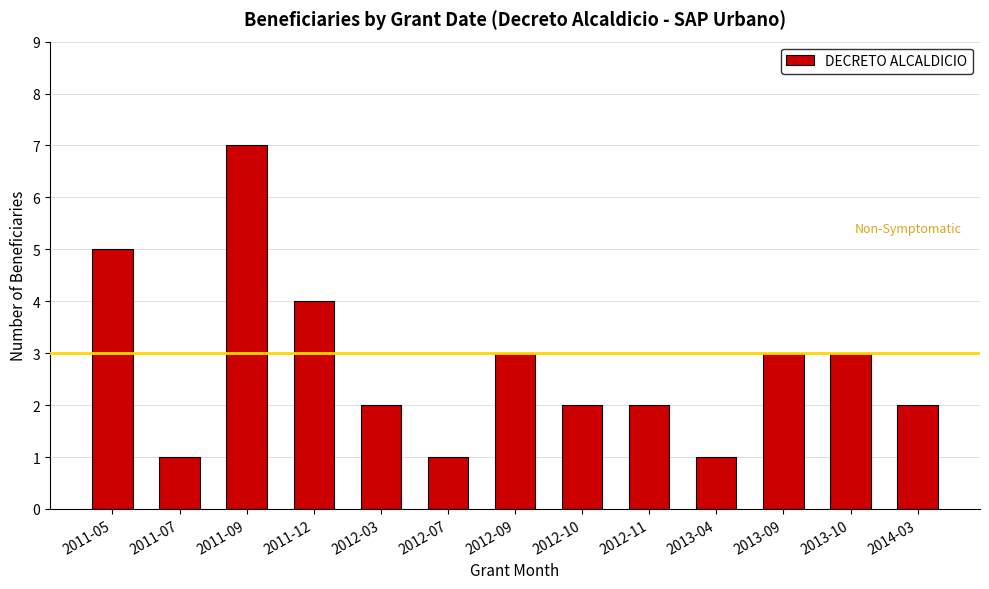

Read the value at 2014-03.

2